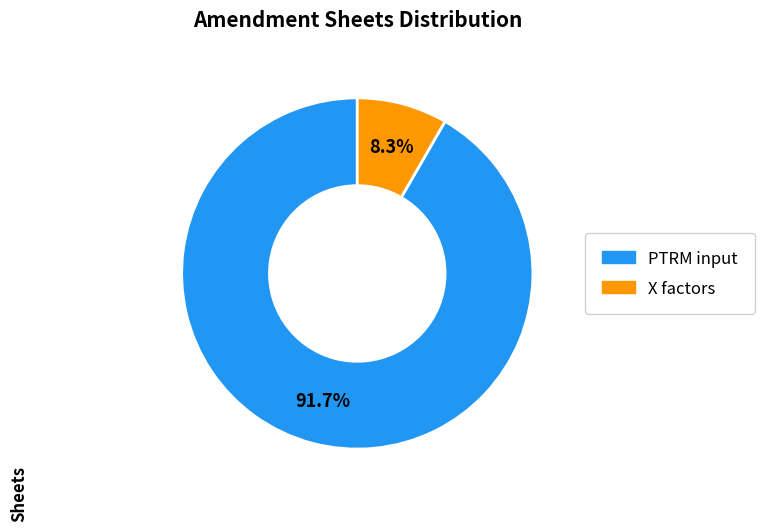

Which has a higher value, PTRM input or X factors?

PTRM input